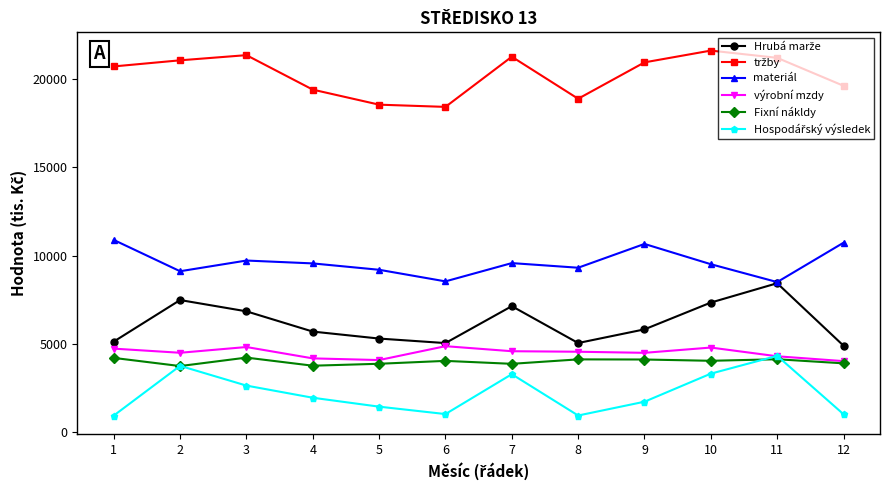

What is the total value across all series at 1?

46580